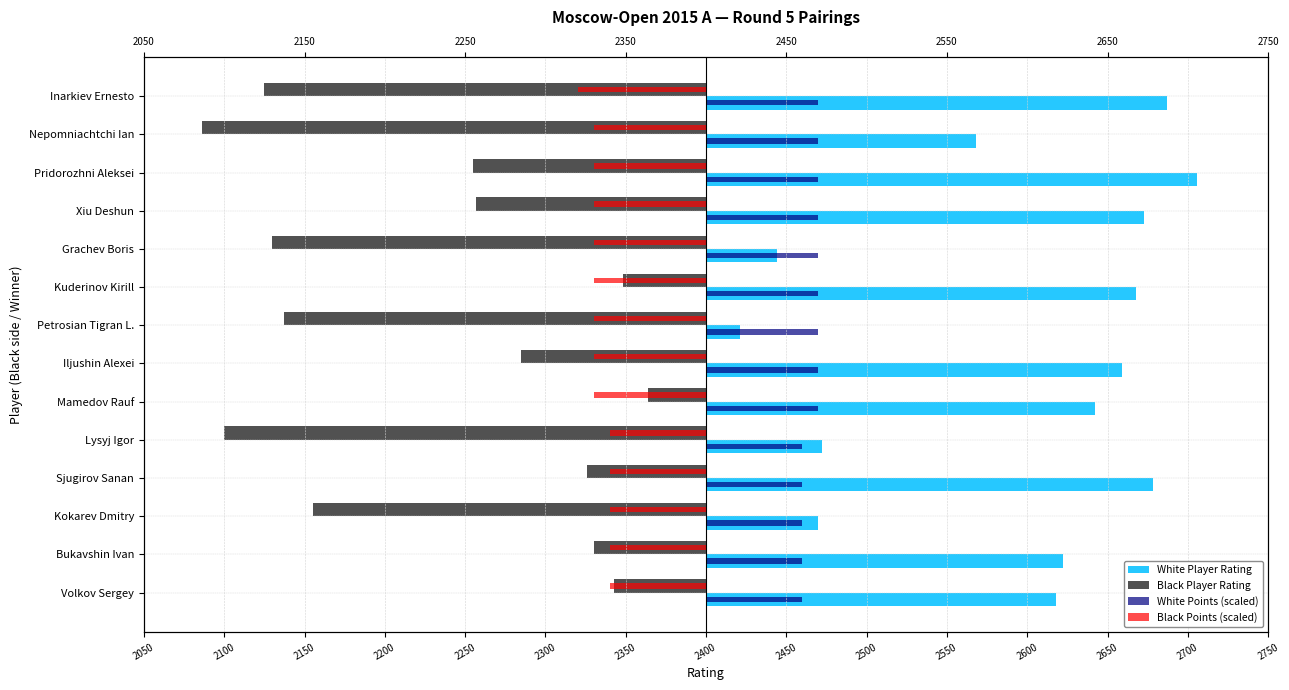

Is it true that White Points (scaled) equals 60 at 2500?

True